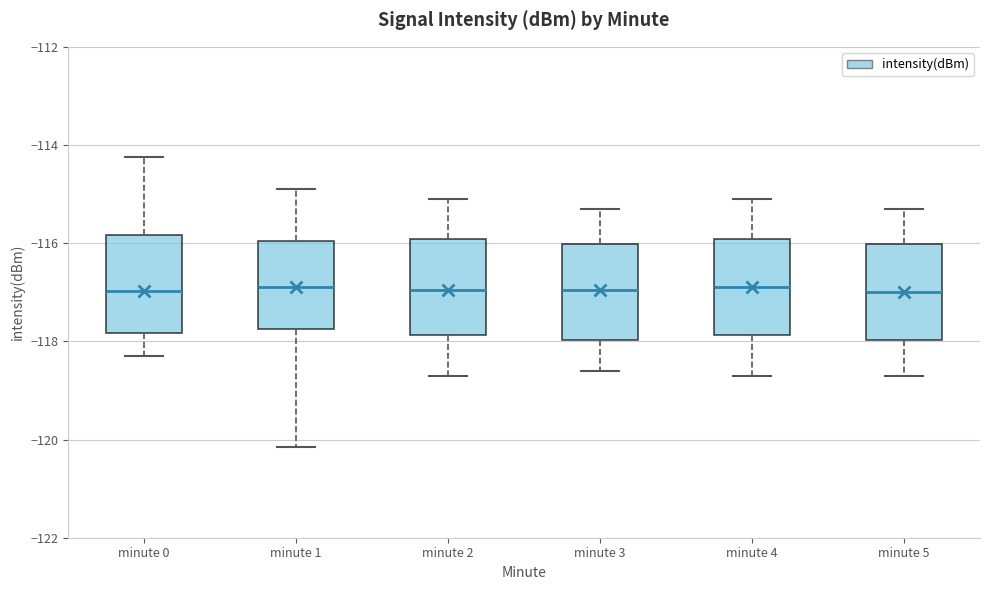

Where does the lower whisker of the box for minute 0 end on the y-axis? The values are not printed on the chart, so give them approximately, as read against the axis.

-118.4